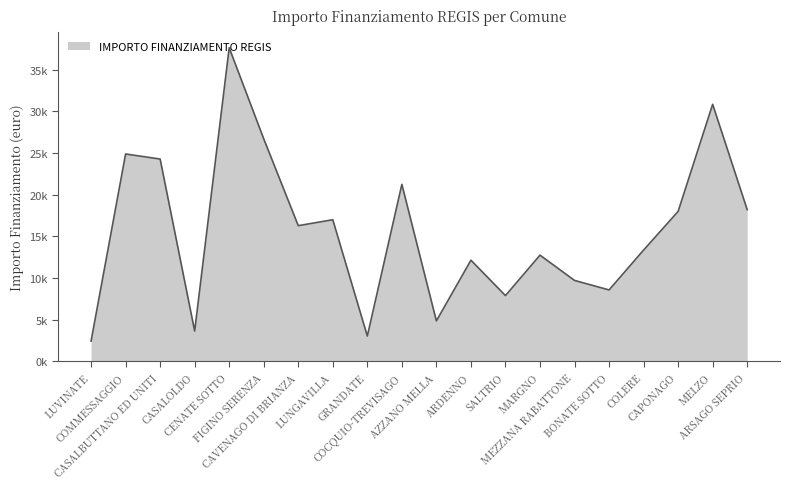

Which has a higher value, CASALBUTTANO ED UNITI or MARGNO?

CASALBUTTANO ED UNITI